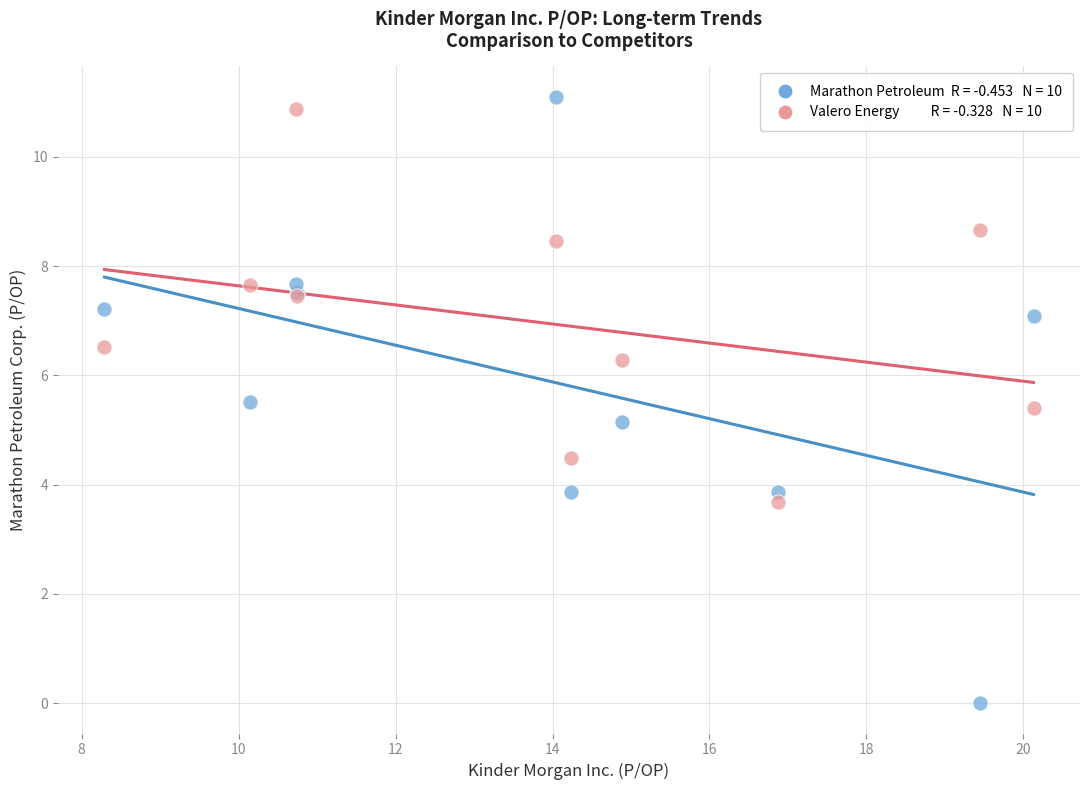

Across all series, what Y value is closest to 5?

5.1